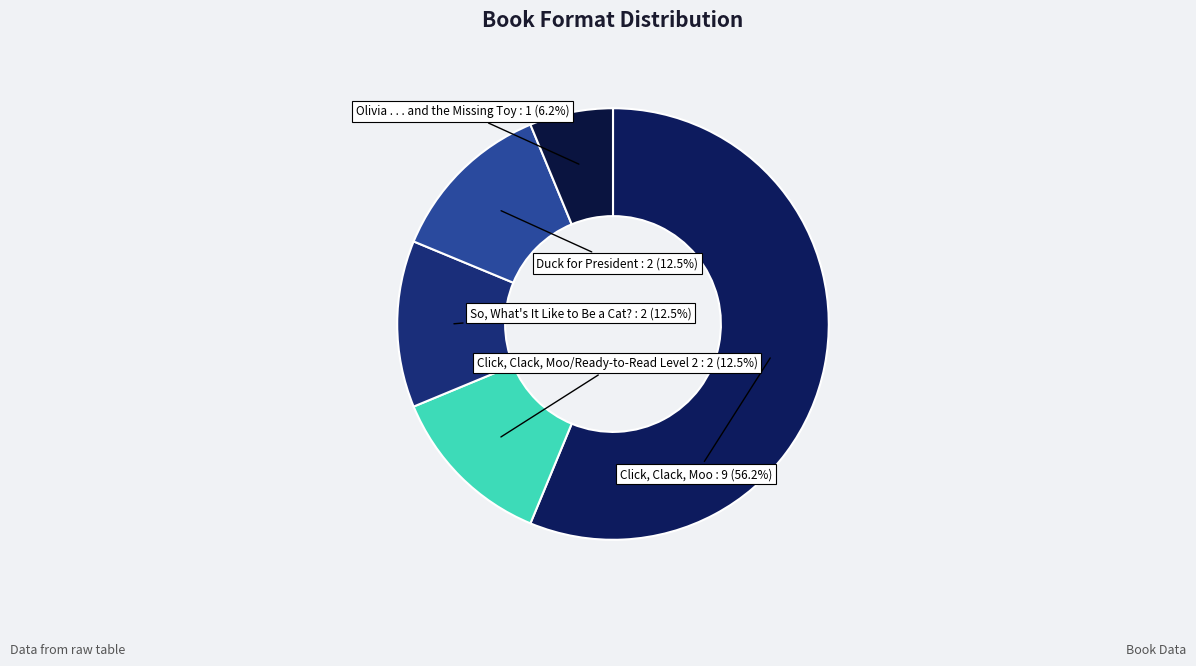

To the nearest percent, what is the average slice percentage?

20%